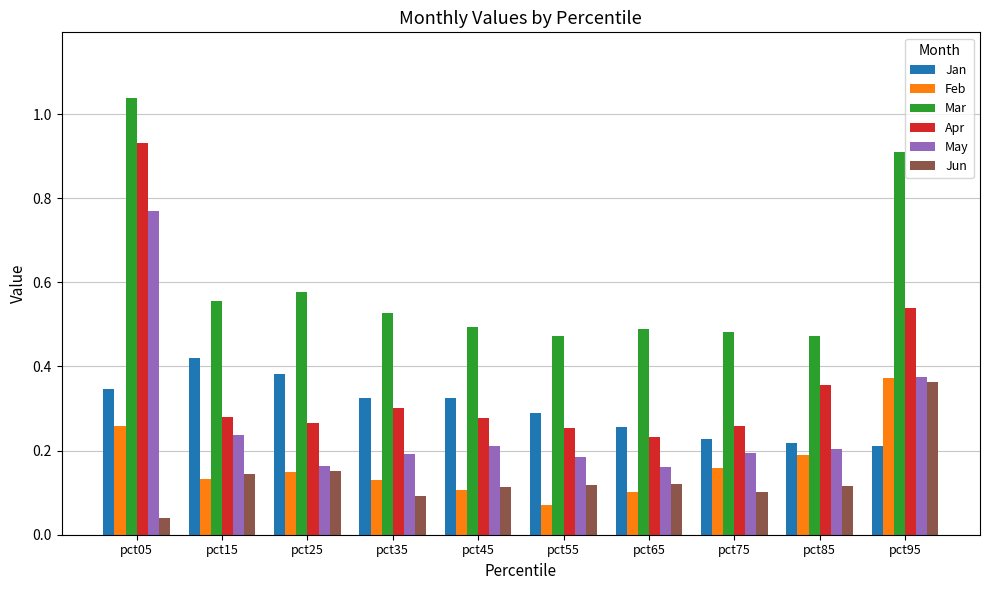

How many distinct data groups are displayed?

6